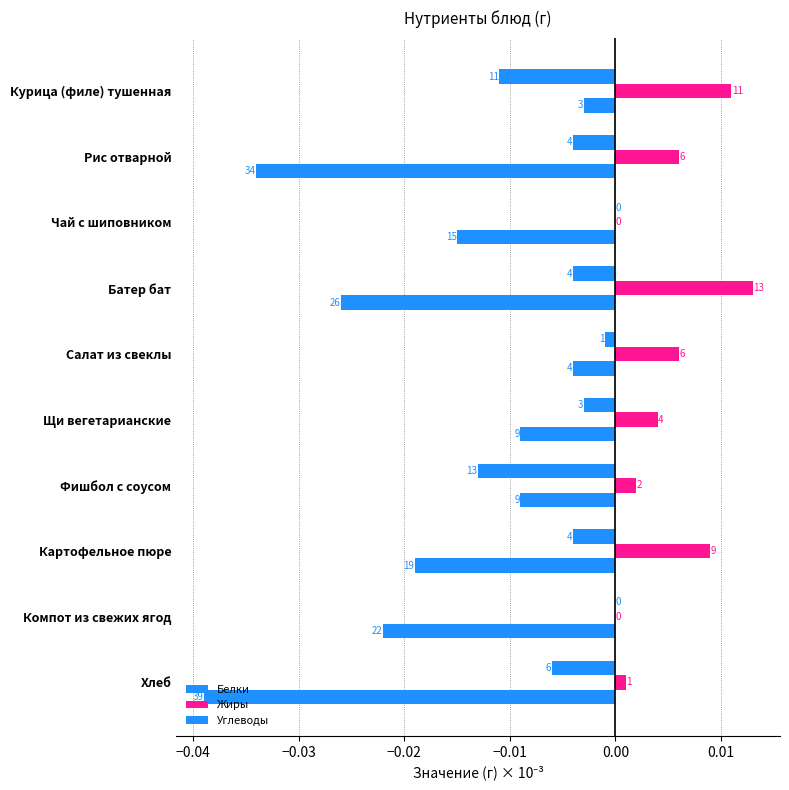

Rank the series by their maximum value, from lowest to highest.

Углеводы, Белки, Жиры